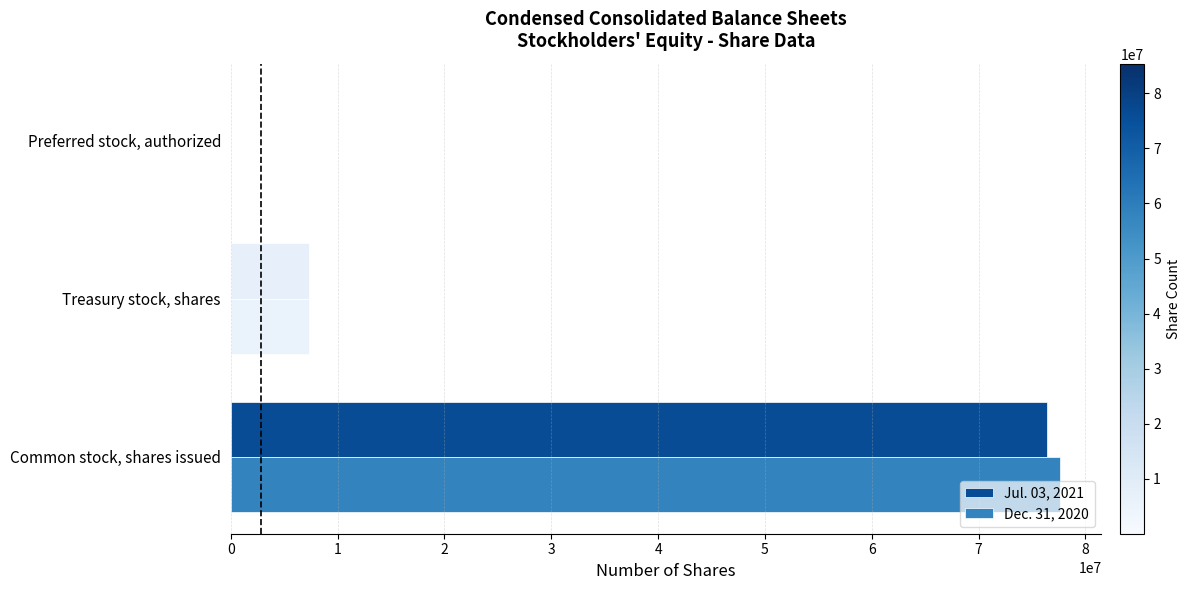

How many data points does each series have?

3